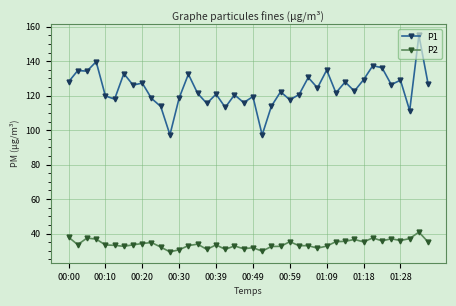

What is the difference between the maximum and minimum values in the P1 series?

57.9